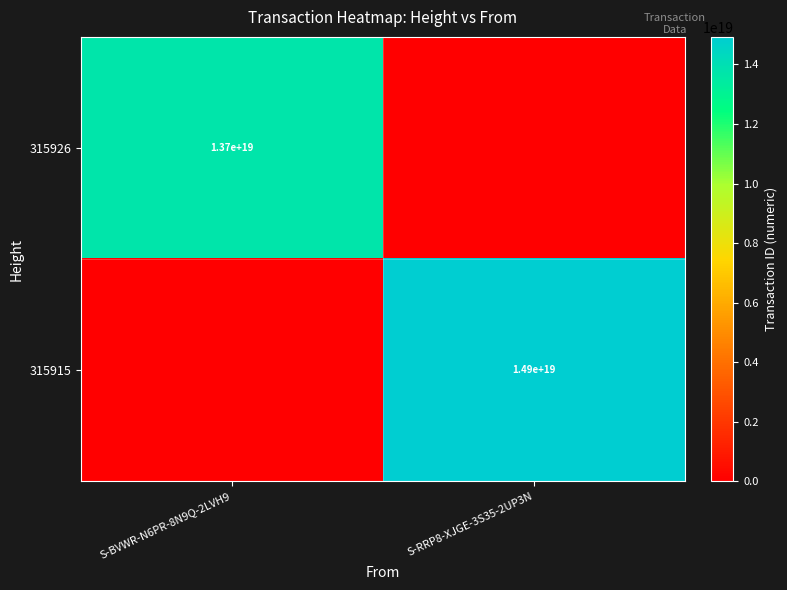

The value of 315926 at S-BVWR-N6PR-8N9Q-2LVH9 is 24643410882254204928. True or false?

False